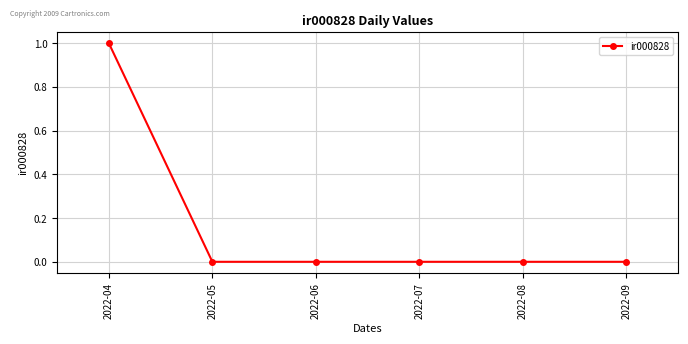

Is it true that the value at 2022-07 is 0?

True